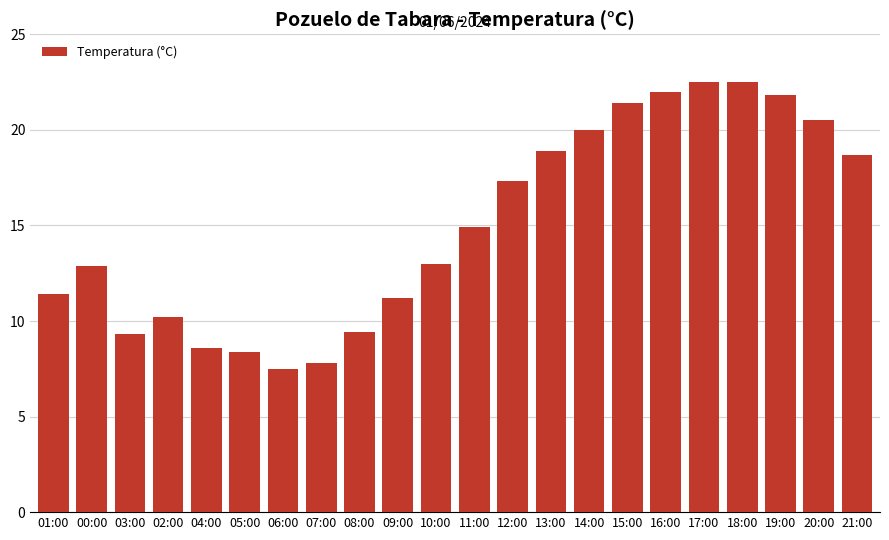

What is the ratio of the value at 21:00 to the value at 17:00?

0.8